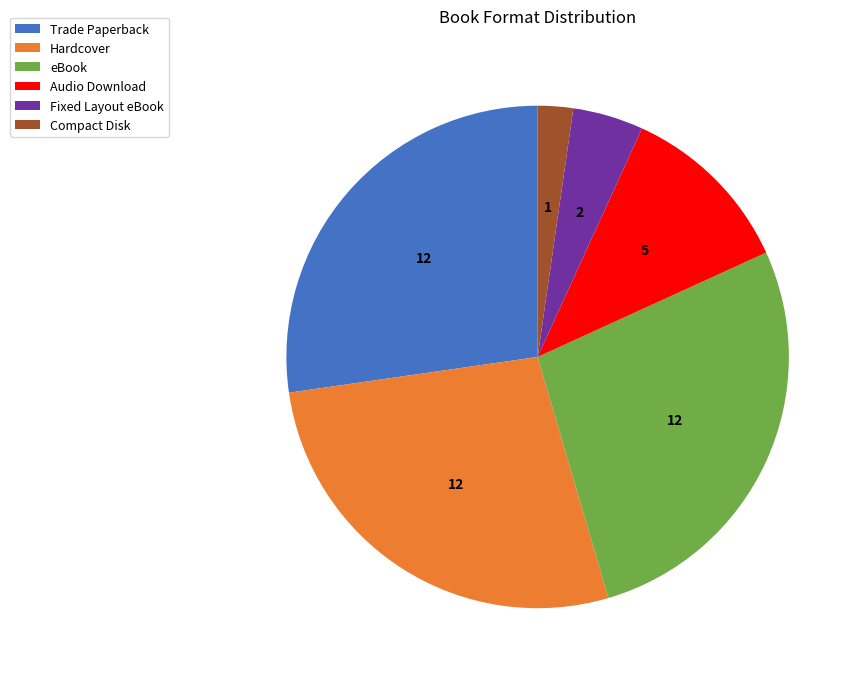

Which slice is the smallest?

Compact Disk